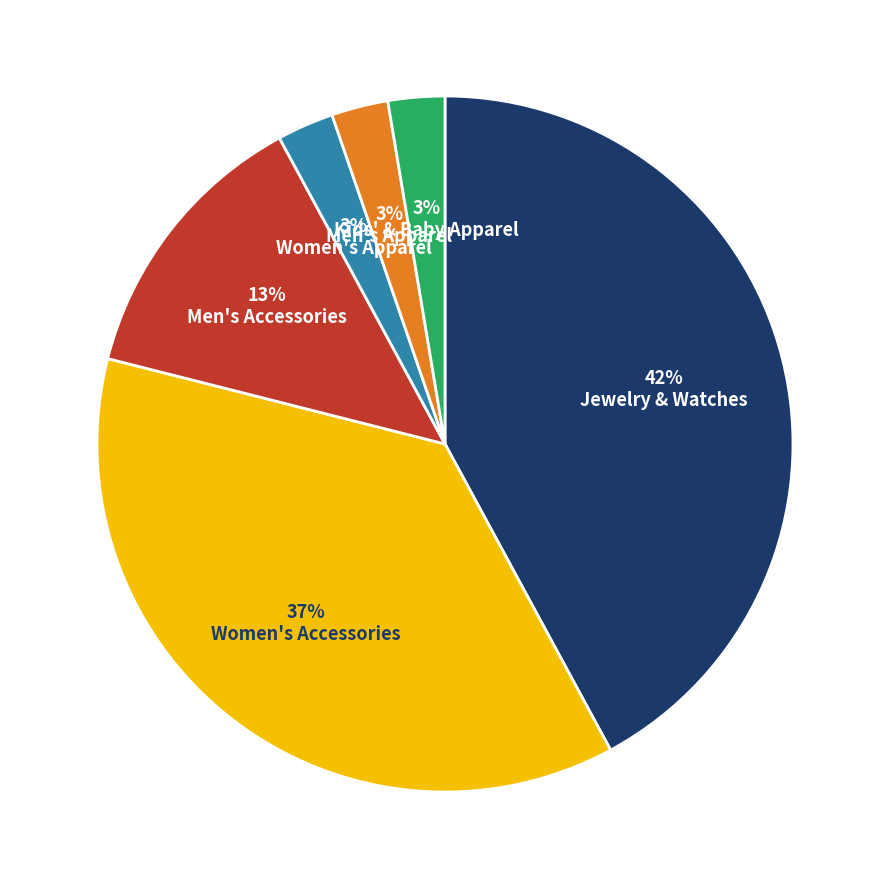

Do 42% Jewelry & Watches and 13% Men's Accessories together represent more than half of the pie?

Yes